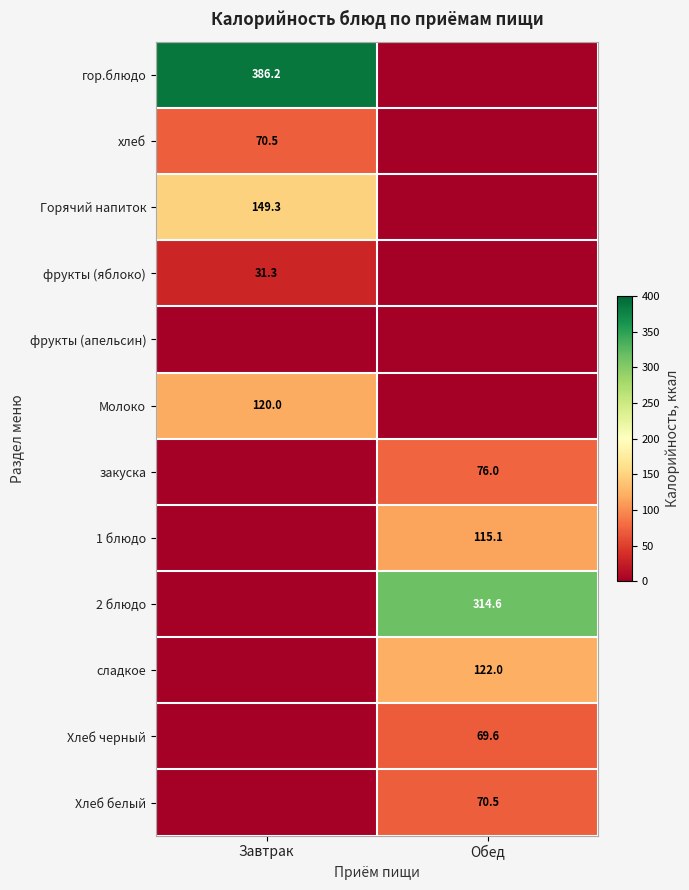

The 1 блюдо series shows 54.9 at Обед. True or false?

False